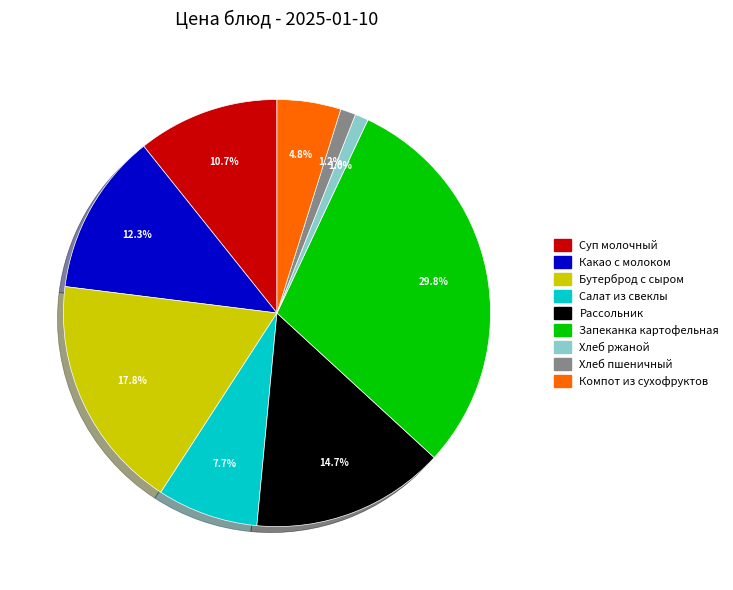

Is there a majority slice in this chart?

No